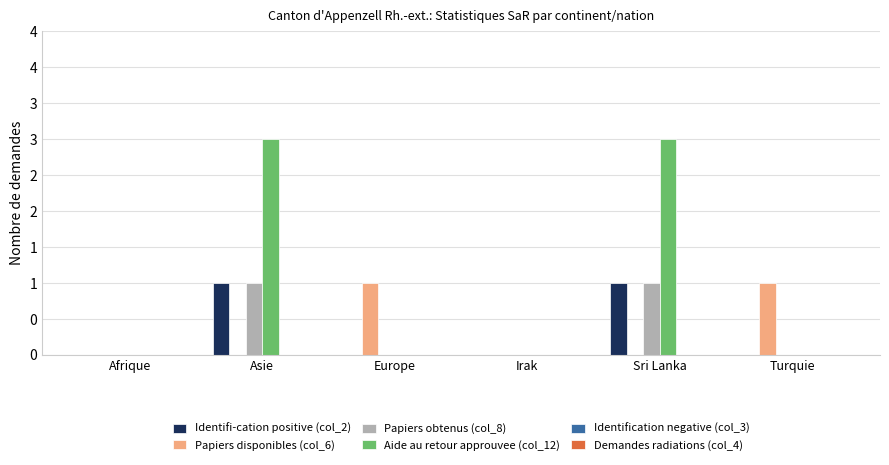

What is the sum of all Papiers obtenus (col_8) values?

2